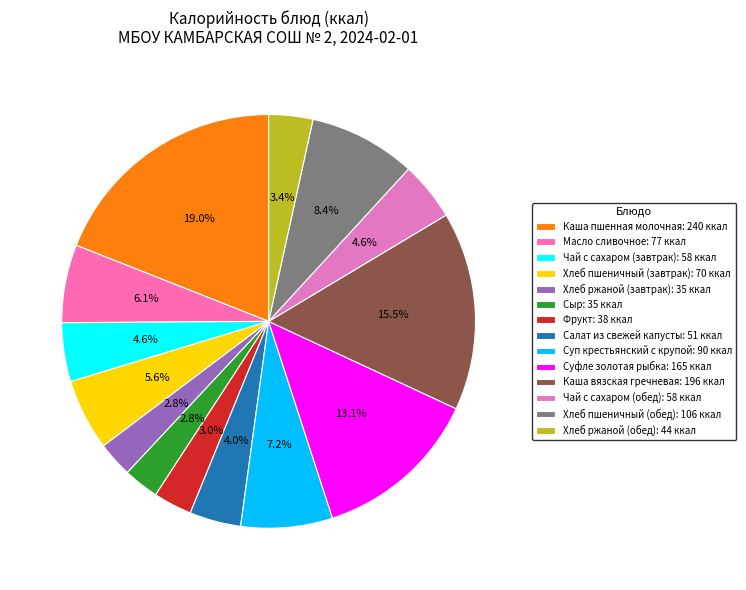

What is the ratio of the value at Каша вязская гречневая to the value at Хлеб пшеничный (обед)?

1.9